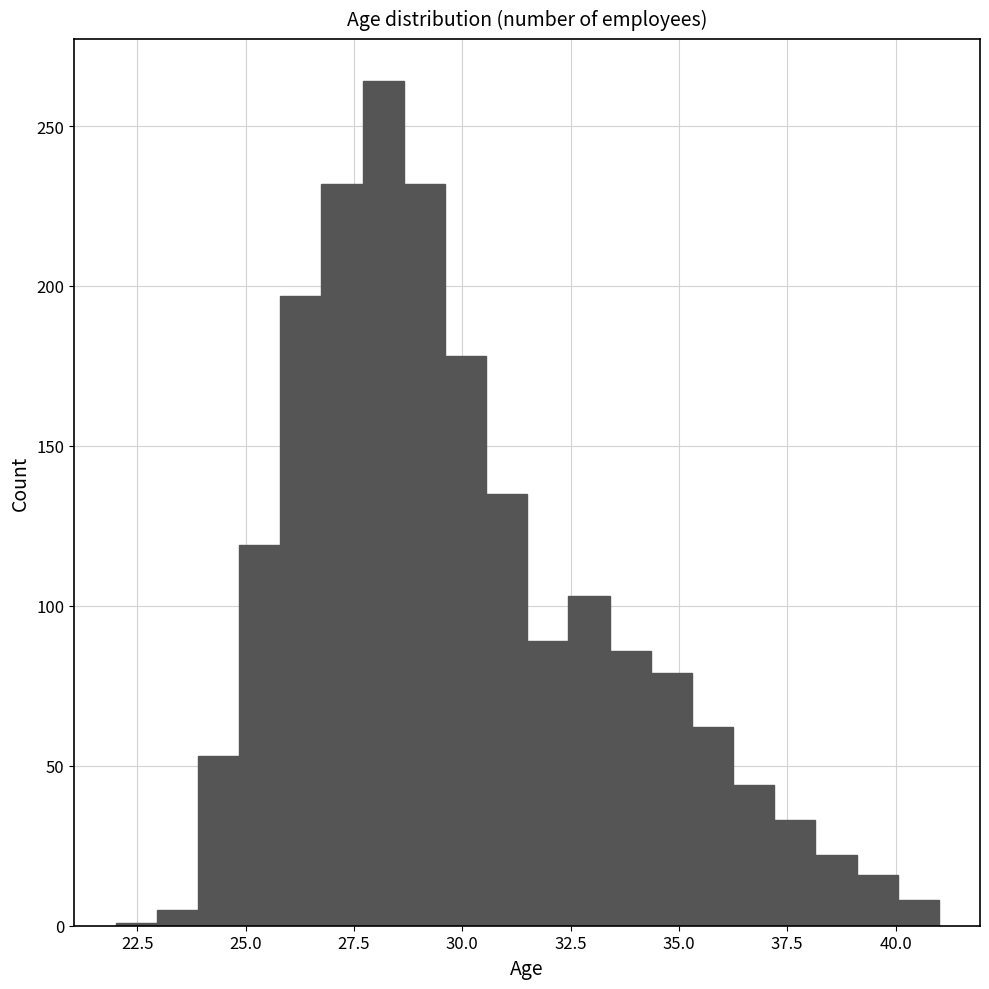

Around what value on the x-axis is the tallest bar? Give the approximate position of its centre, as read against the axis.

28.0